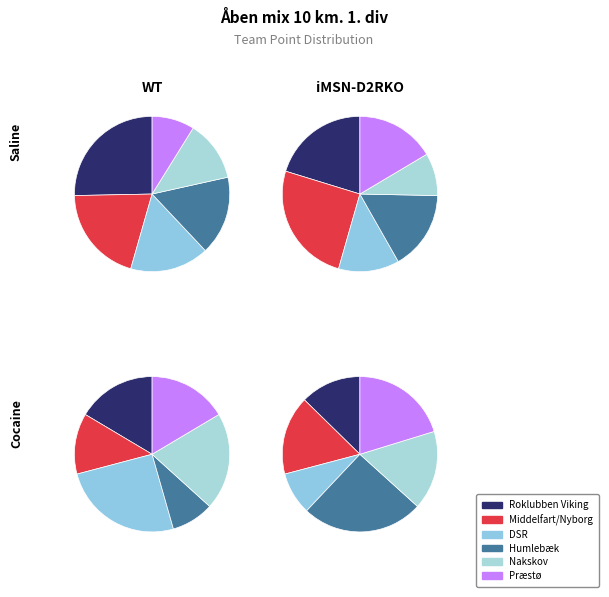

Does Humlebæk represent more than half of the total?

No